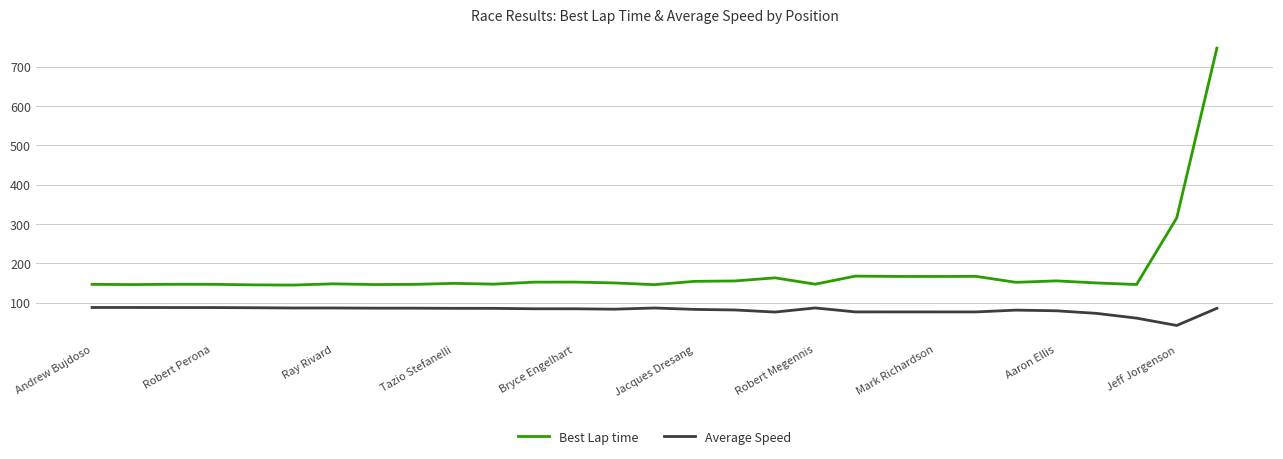

What is the lowest value of the Best Lap time series?

145.0